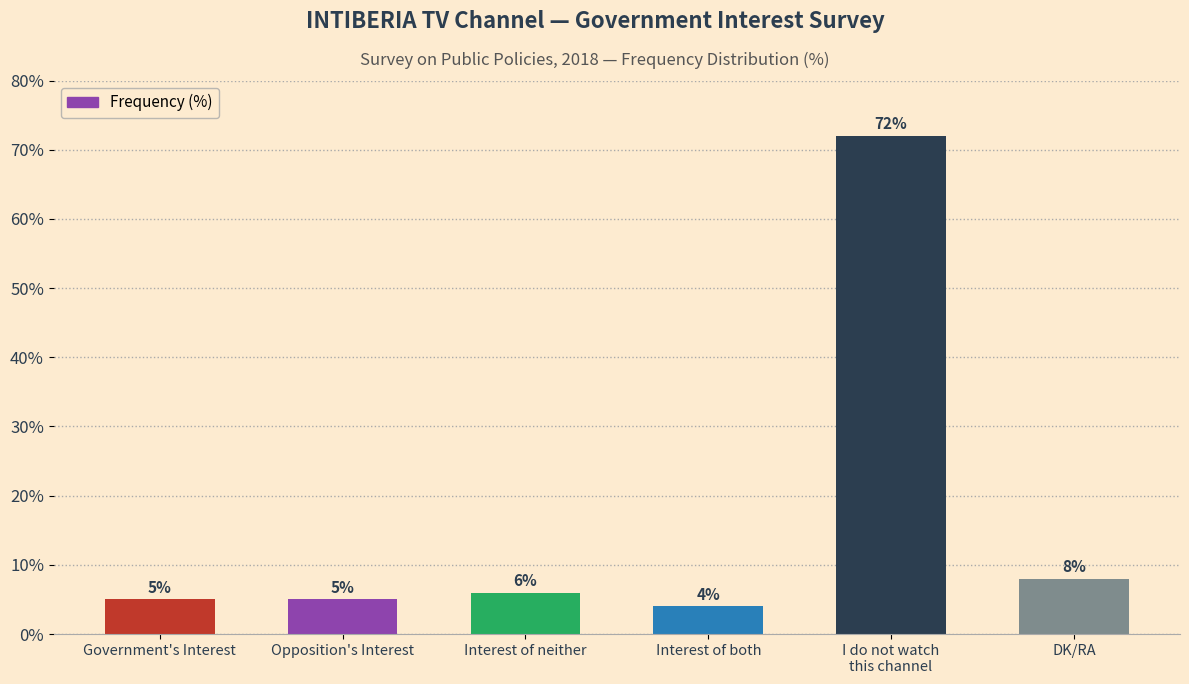

Is it true that the value at Interest of both is 4?

True